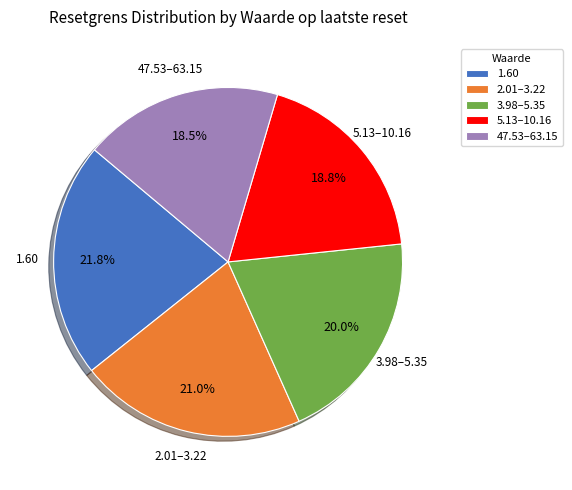

Between 5.13–10.16 and 2.01–3.22, which is larger?

2.01–3.22